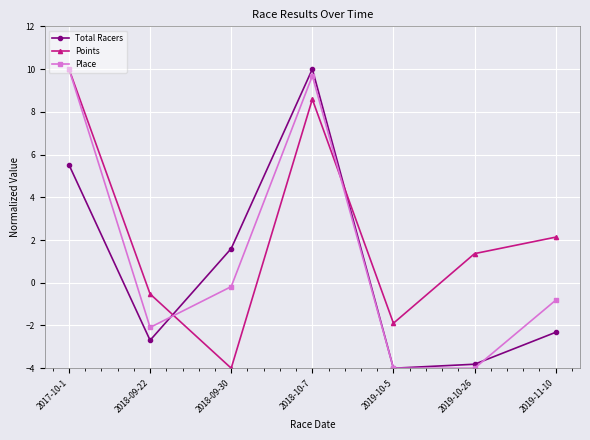

What is the difference between the highest and lowest values at 2017-10-1?

4.5